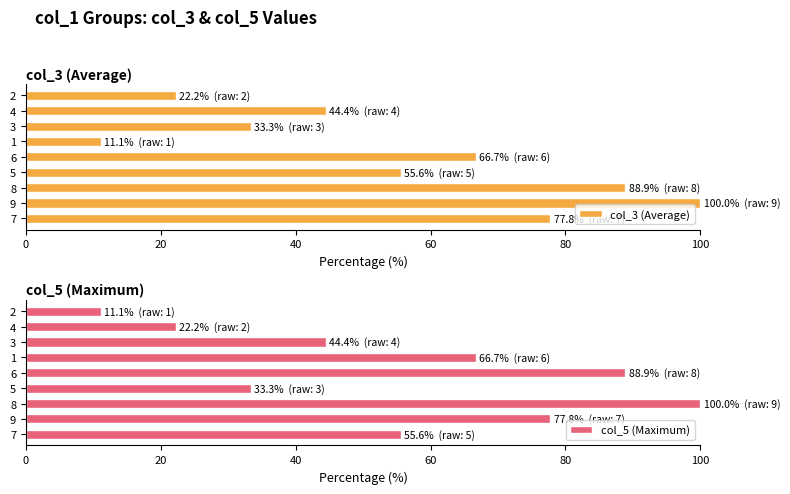

Rank the categories by col_5 (Maximum) value from lowest to highest.

2, 4, 5, 3, 7, 1, 9, 6, 8